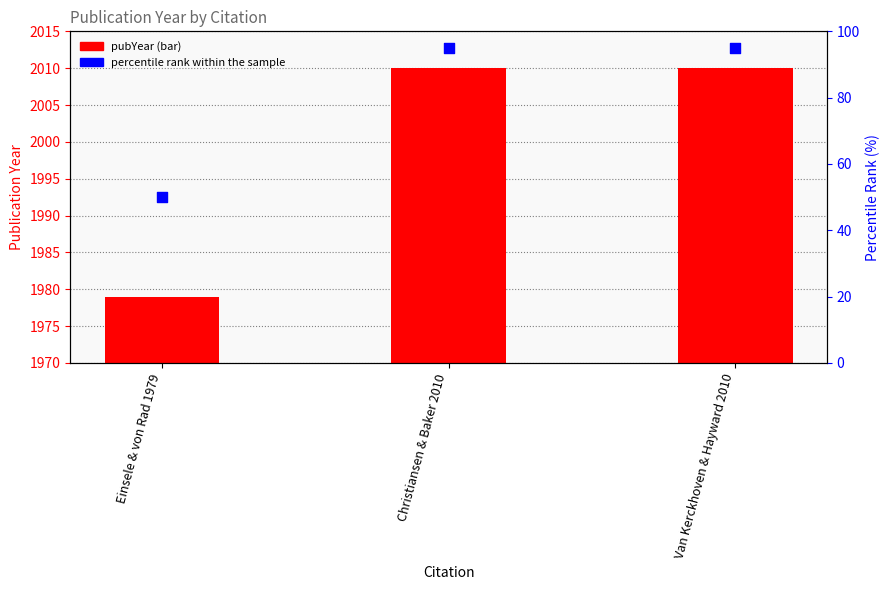

What is the total value across all series at Van Kerckhoven & Hayward 2010?

2105